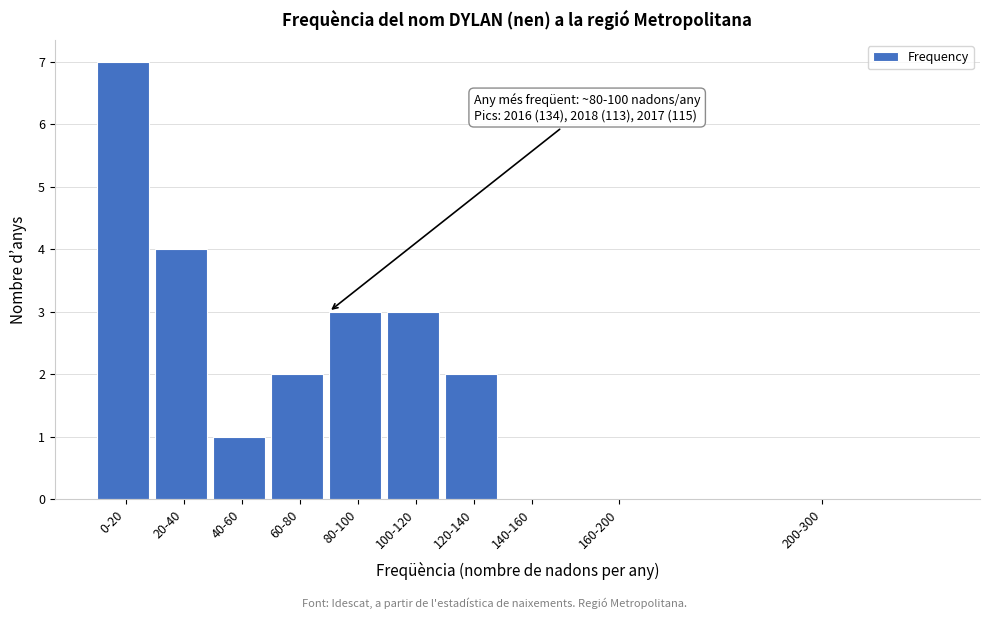

Reading left to right, transcribe all the data shown in this chart.

0-20=7	20-40=4	40-60=1	60-80=2	80-100=3	100-120=3	120-140=2	140-160=0	160-200=0	200-300=0